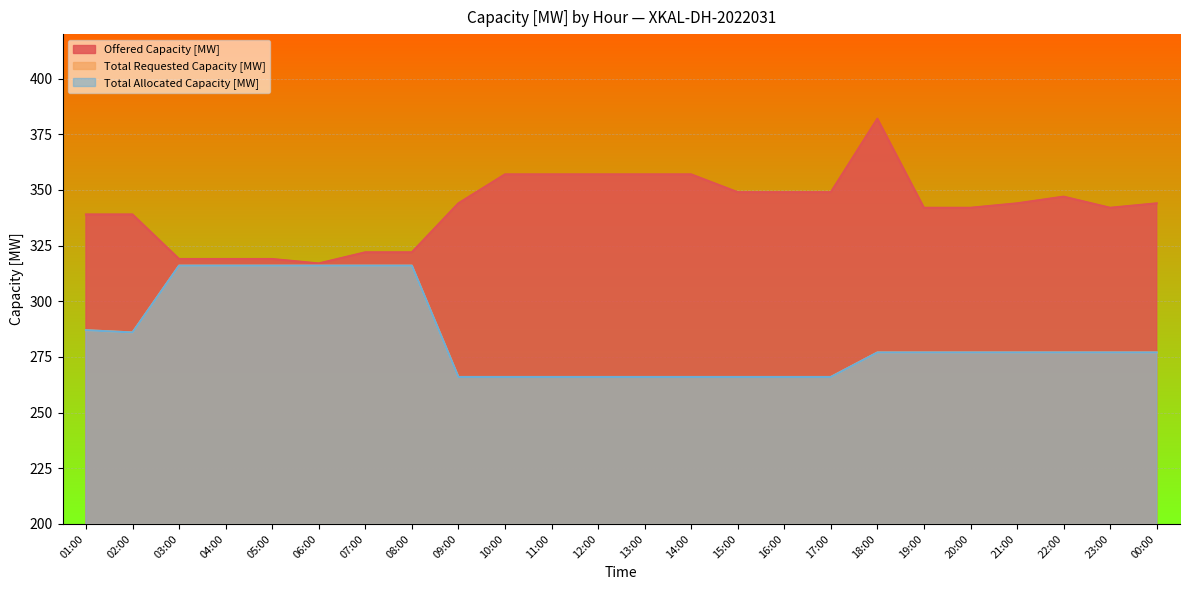

What are all the series names shown in the legend?

Offered Capacity [MW], Total Requested Capacity [MW], Total Allocated Capacity [MW]